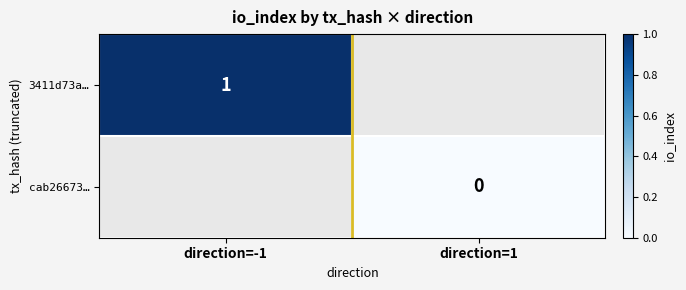

Which category has the lowest value across all series?

direction=1